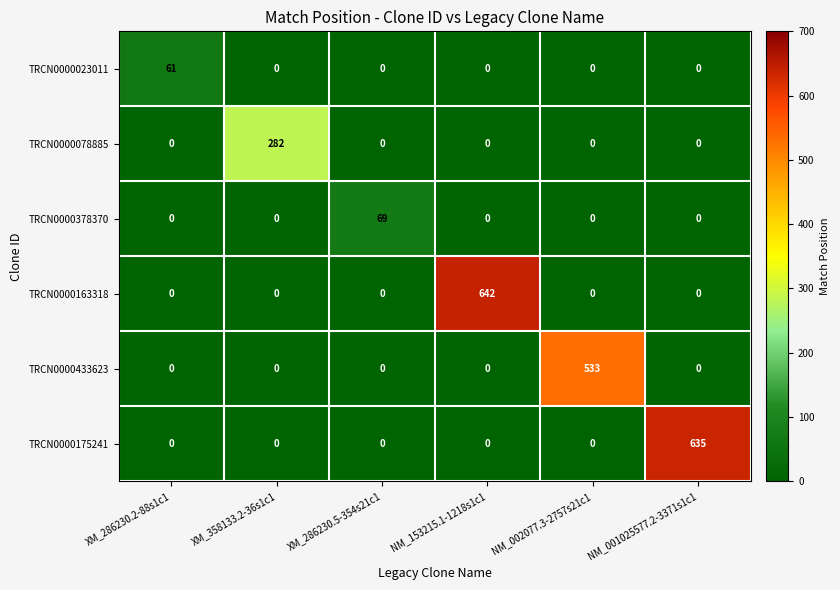

Which category has the highest value in the TRCN0000175241 series?

NM_001025577.2-3371s1c1